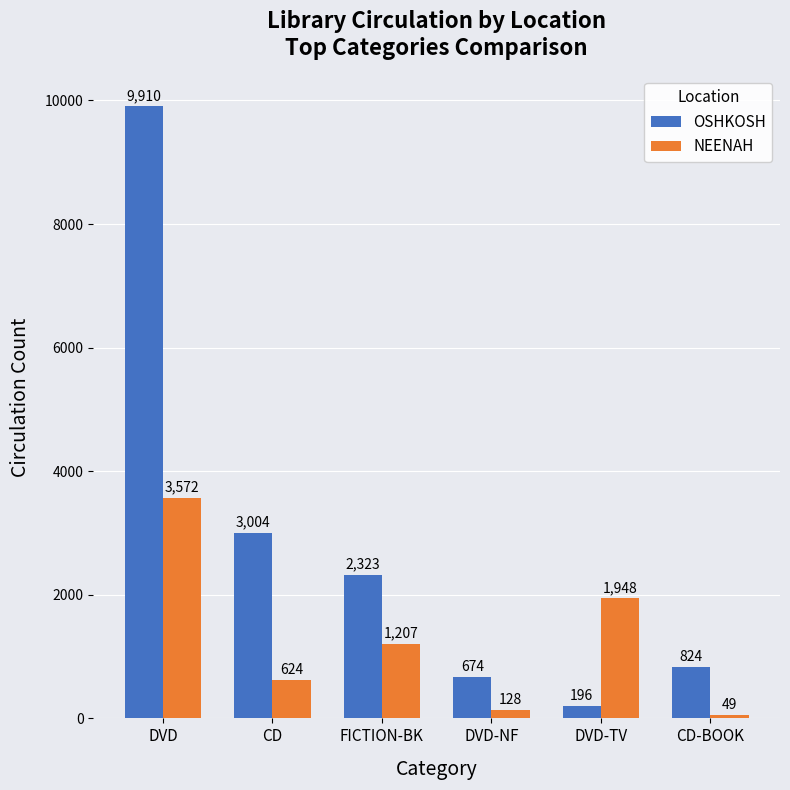

Reading left to right, transcribe all the data shown in this chart.

OSHKOSH: 9910	3004	2323	674	196	824
NEENAH: 3572	624	1207	128	1948	49